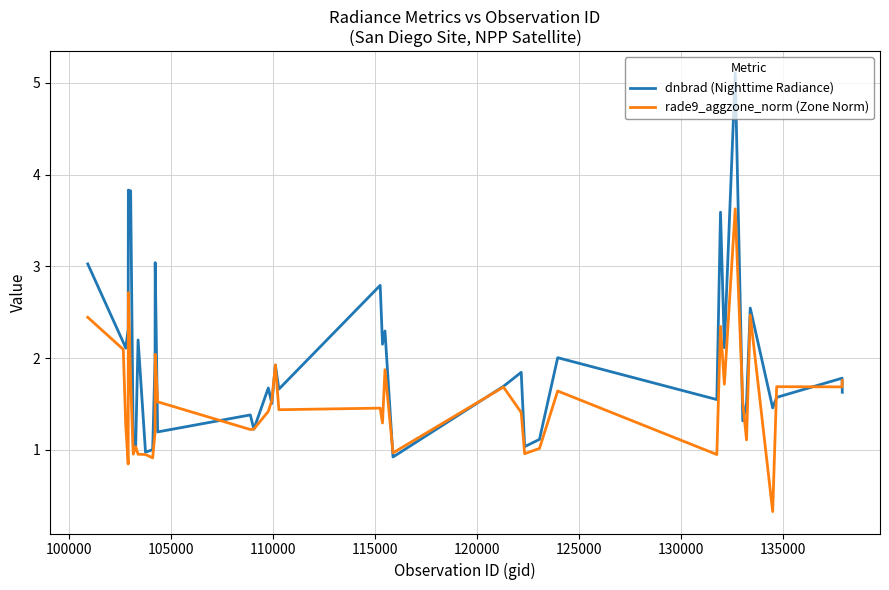

Rank the series by their maximum value, from highest to lowest.

dnbrad (Nighttime Radiance), rade9_aggzone_norm (Zone Norm)